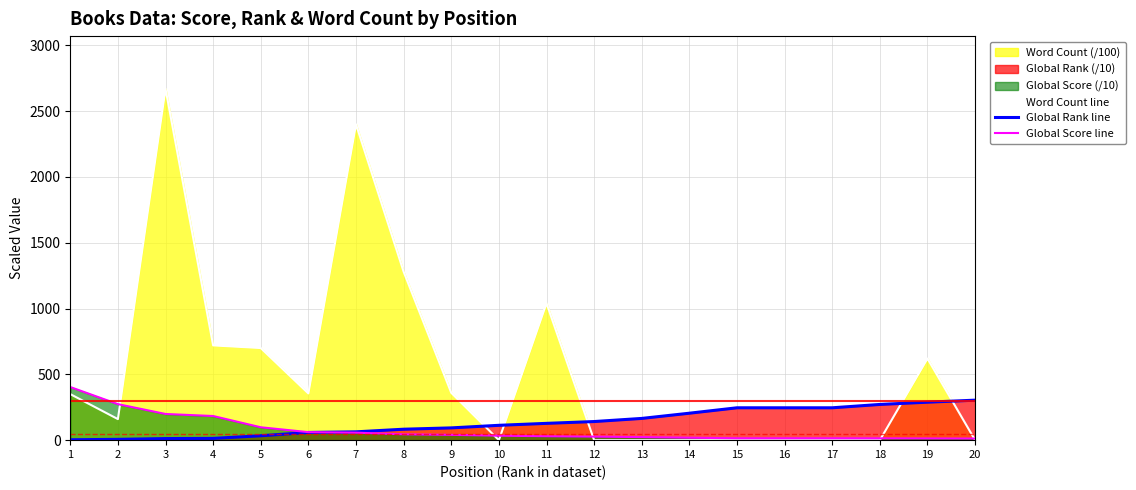

What is the sum of the Word Count line values at 9 and 17?

360.0